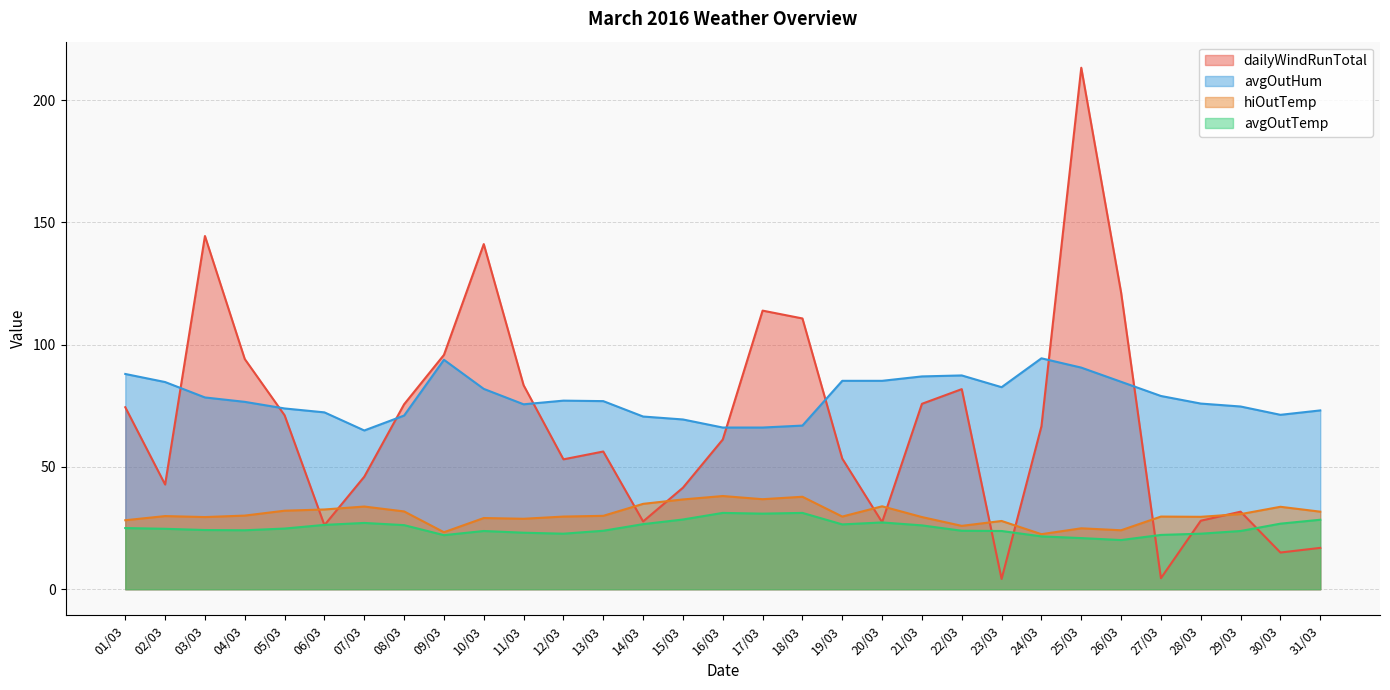

At which category is the sum across all series the highest?

25/03